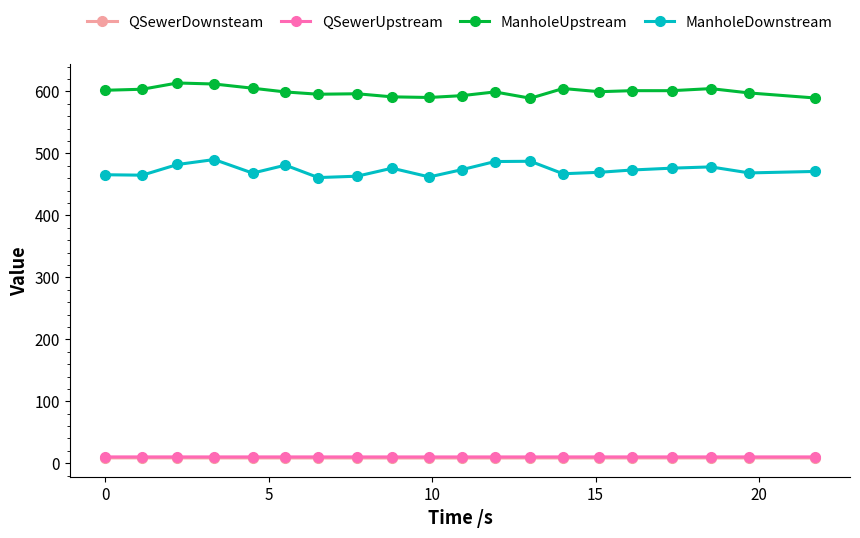

Does the chart have visible grid lines?

No